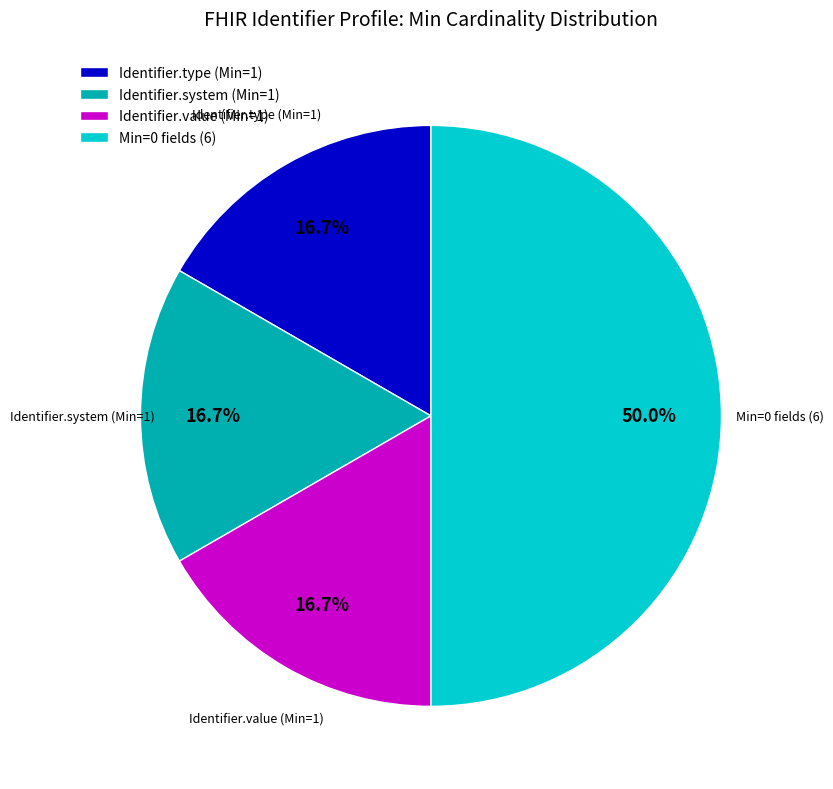

Which category has the biggest portion of the pie?

Min=0 fields (6)